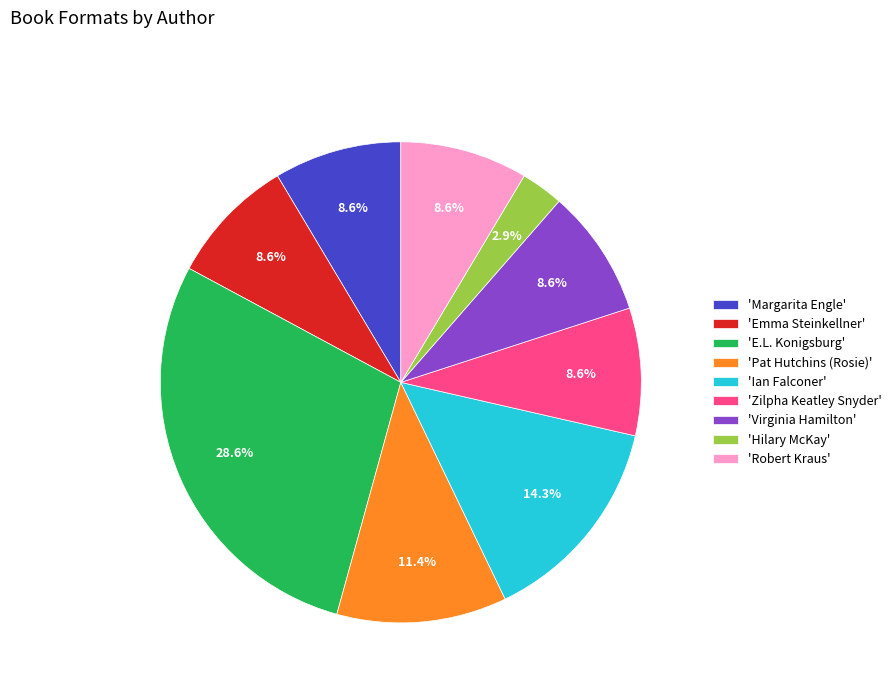

What is the largest slice in the pie chart?

'E.L. Konigsburg'